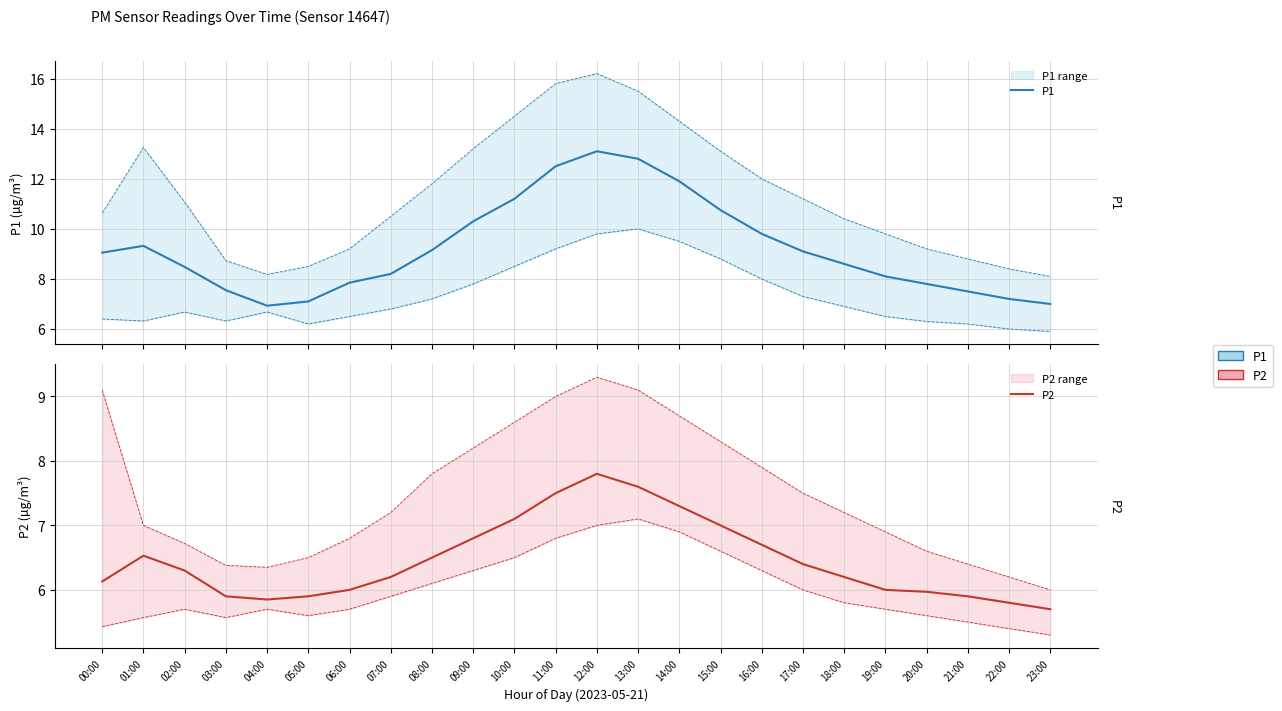

At which label is P2 closest to 6?

06:00